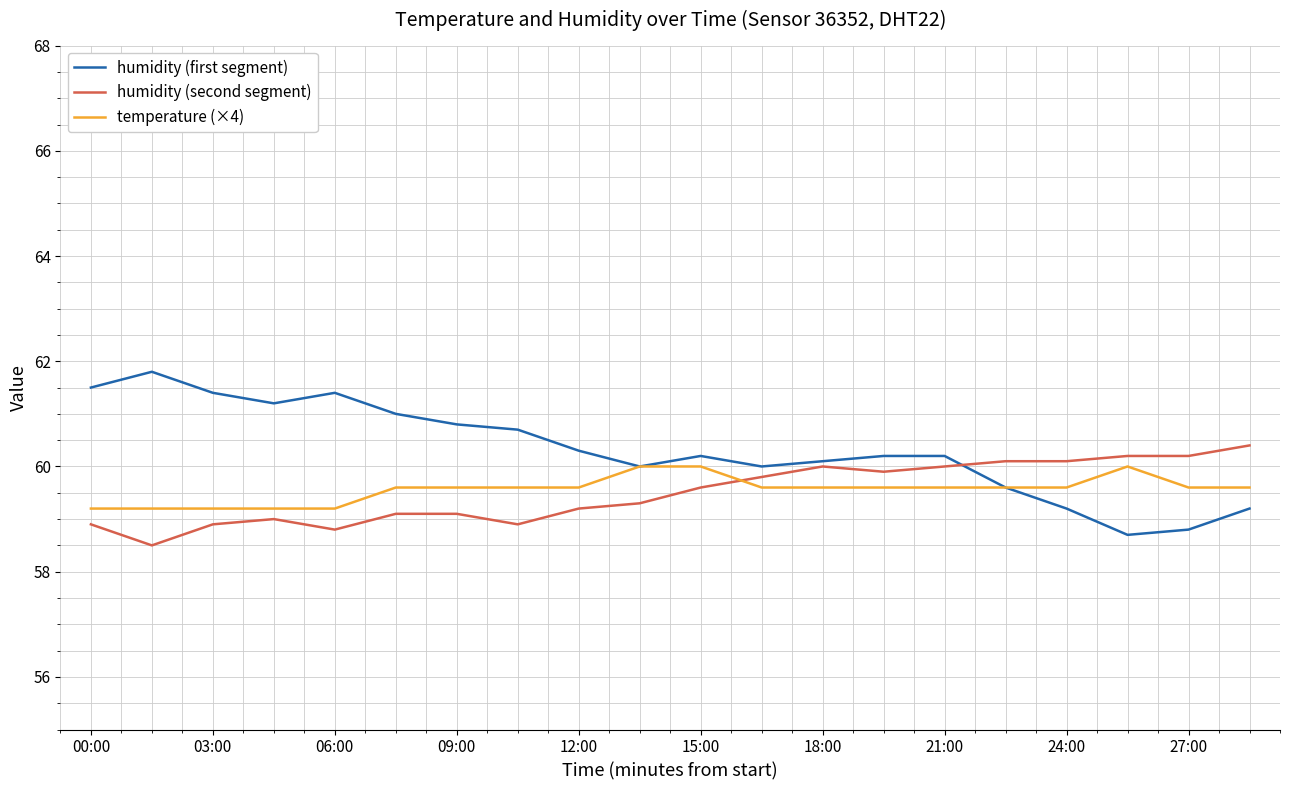

Which series has the largest total across all categories?

humidity (first segment)